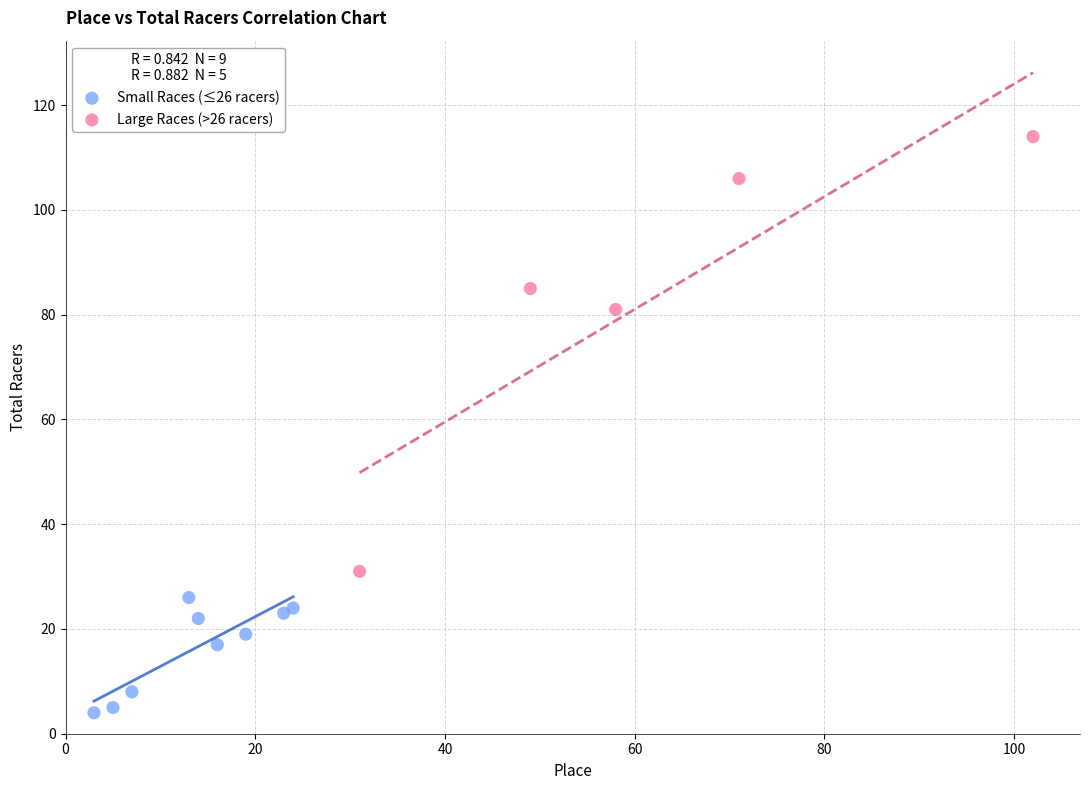

What are all the series names shown in the legend?

Small Races (≤26 racers), Large Races (>26 racers)